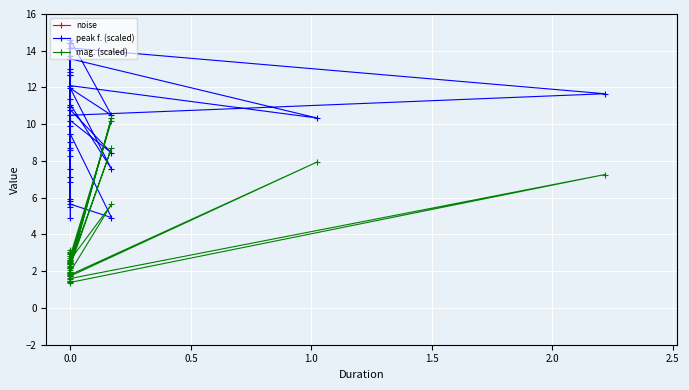

How many values in the peak f. (scaled) series exceed 10?

23